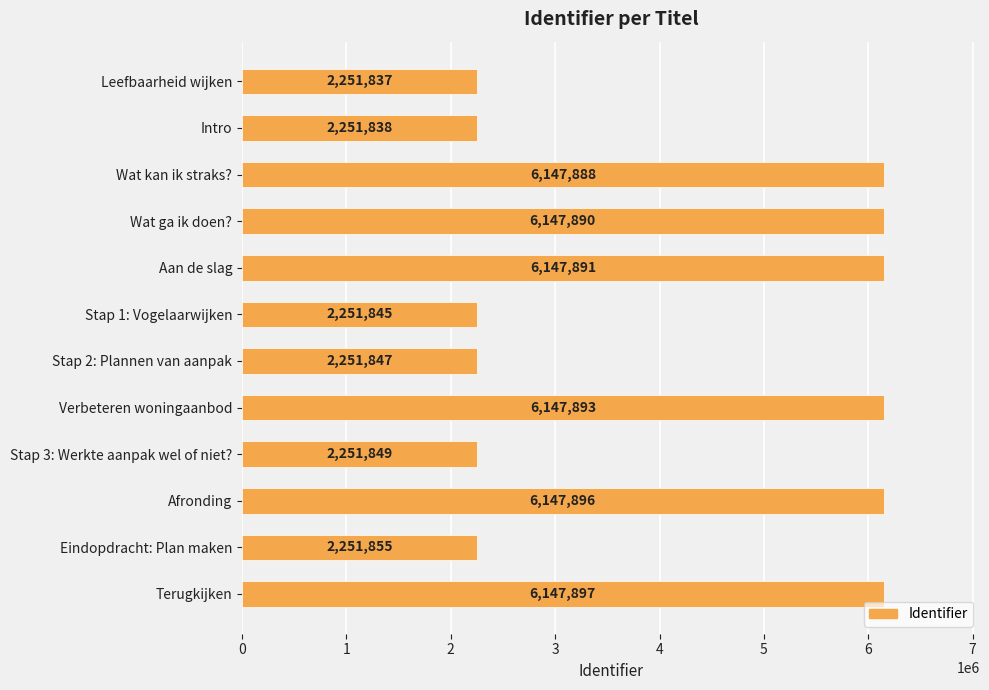

List the labels in order of value, smallest first.

Leefbaarheid wijken, Intro, Stap 1: Vogelaarwijken, Stap 2: Plannen van aanpak, Stap 3: Werkte aanpak wel of niet?, Eindopdracht: Plan maken, Wat kan ik straks?, Wat ga ik doen?, Aan de slag, Verbeteren woningaanbod, Afronding, Terugkijken